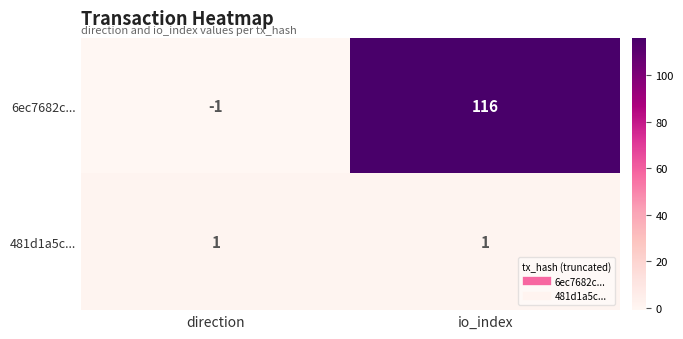

What is the average value of the 6ec7682c... series?

58